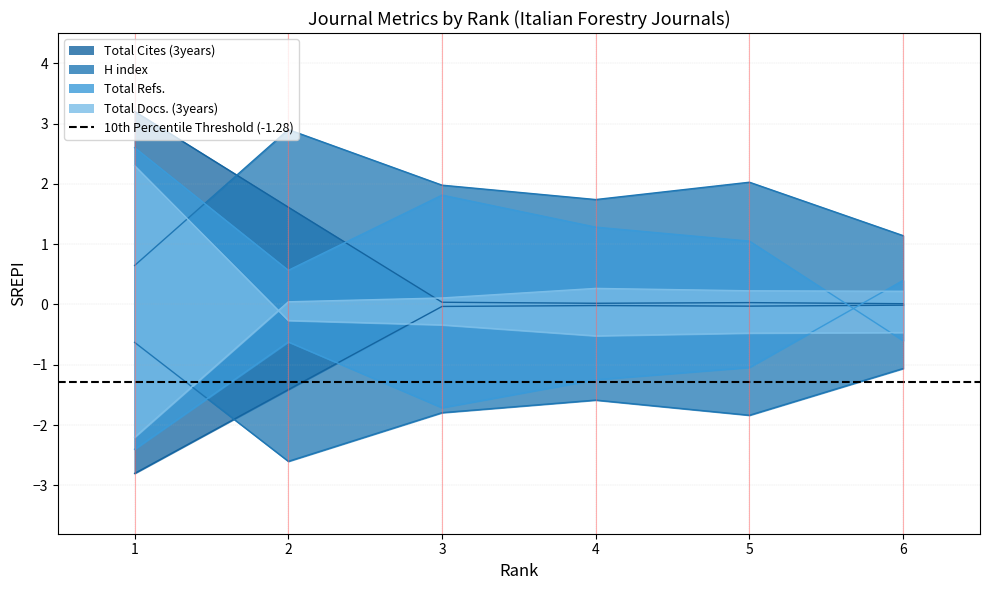

The Total Docs. (3years) series shows 0.1 at 2. True or false?

False